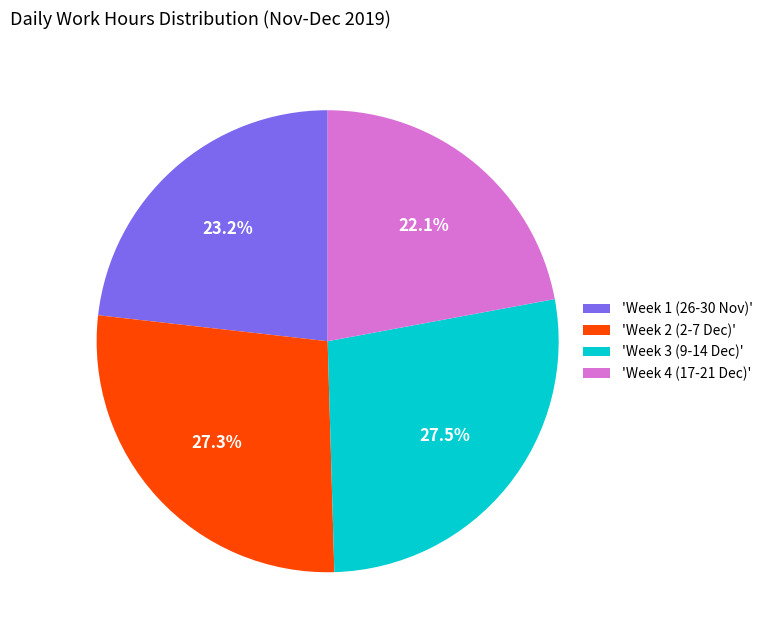

Between 'Week 3 (9-14 Dec)' and 'Week 4 (17-21 Dec)', which is larger?

'Week 3 (9-14 Dec)'